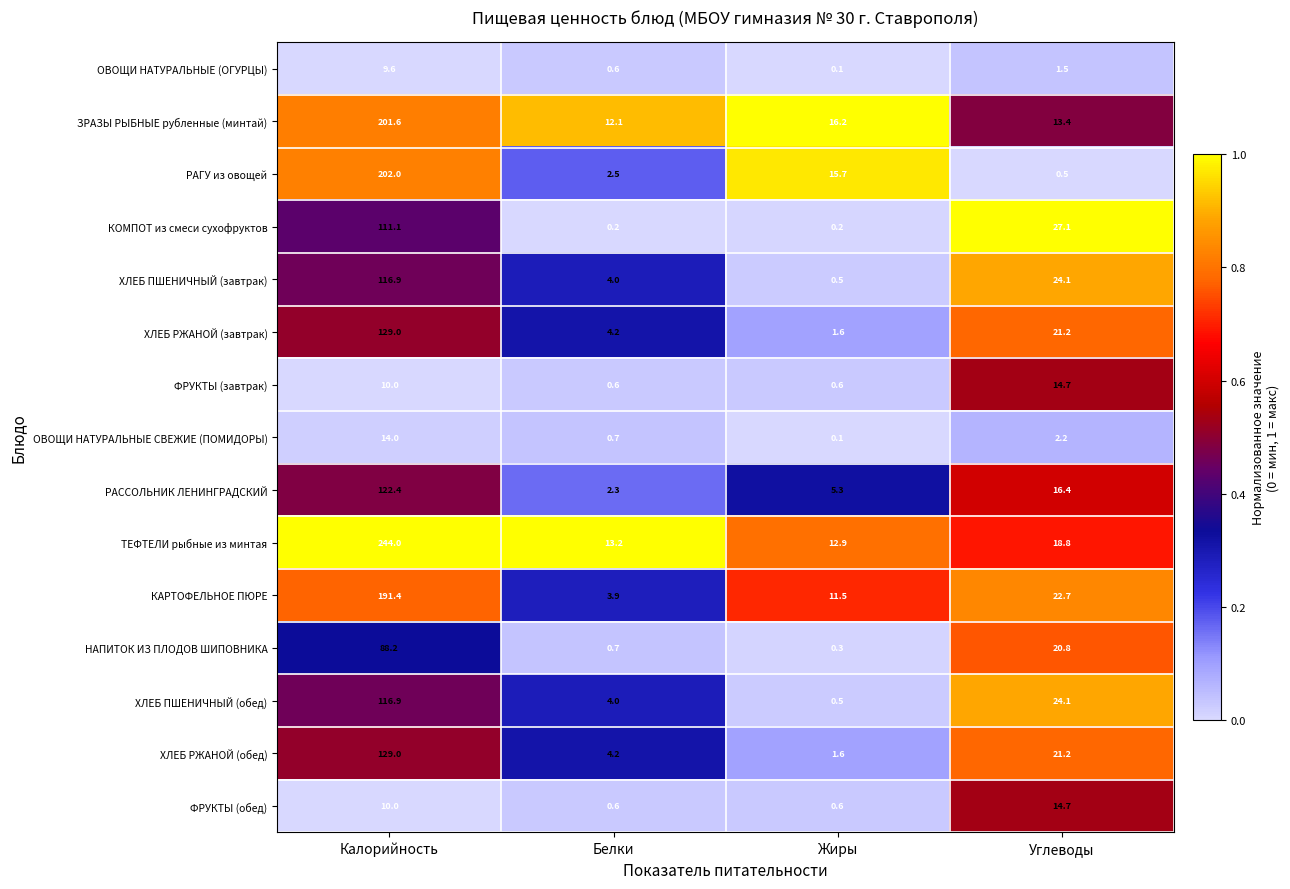

At which category is the sum across all series the highest?

Калорийность